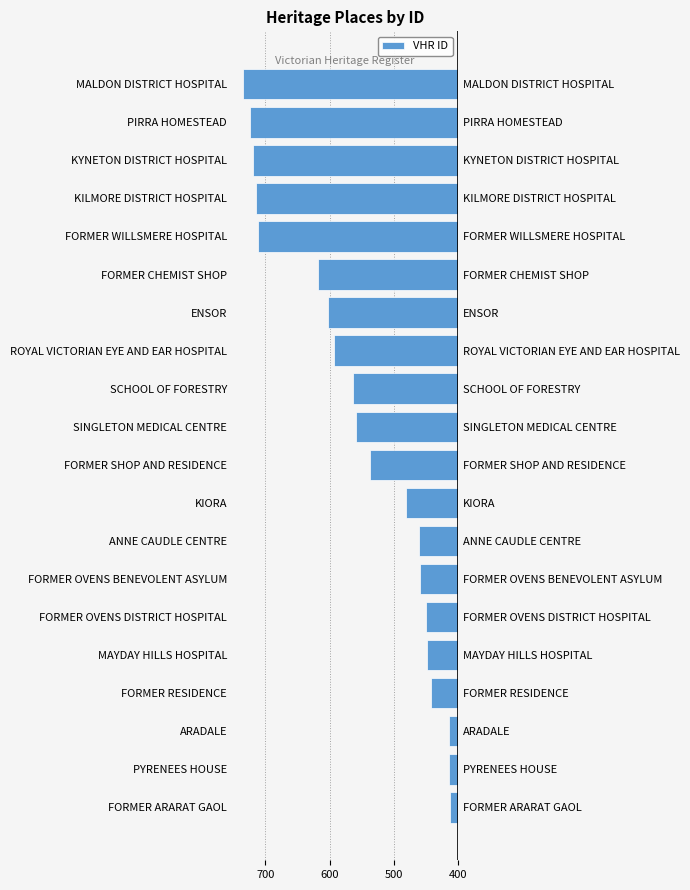

What position from the right is PYRENEES HOUSE?

19